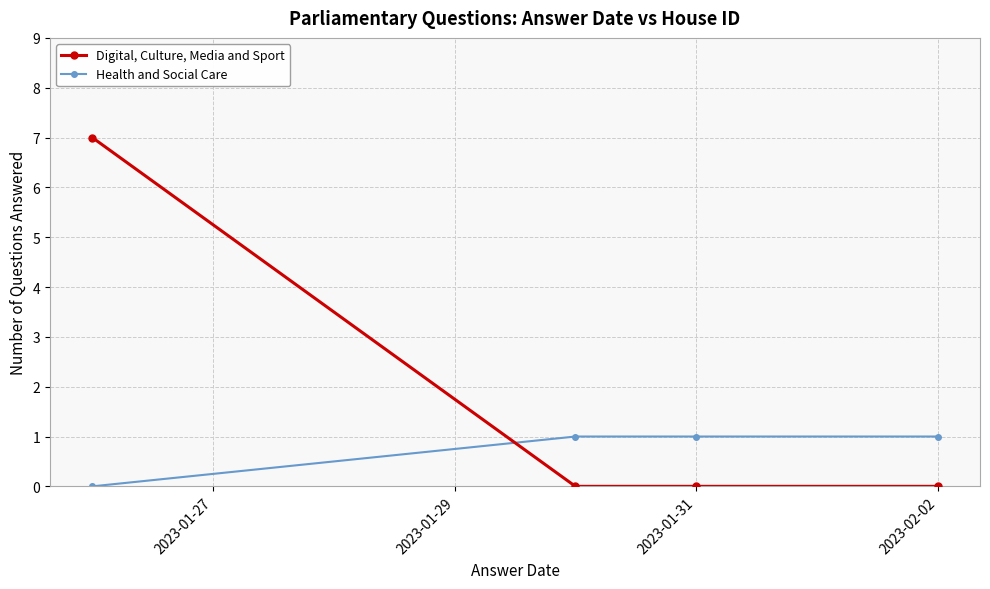

What is the value of the Health and Social Care point at the 3rd from the left?

1